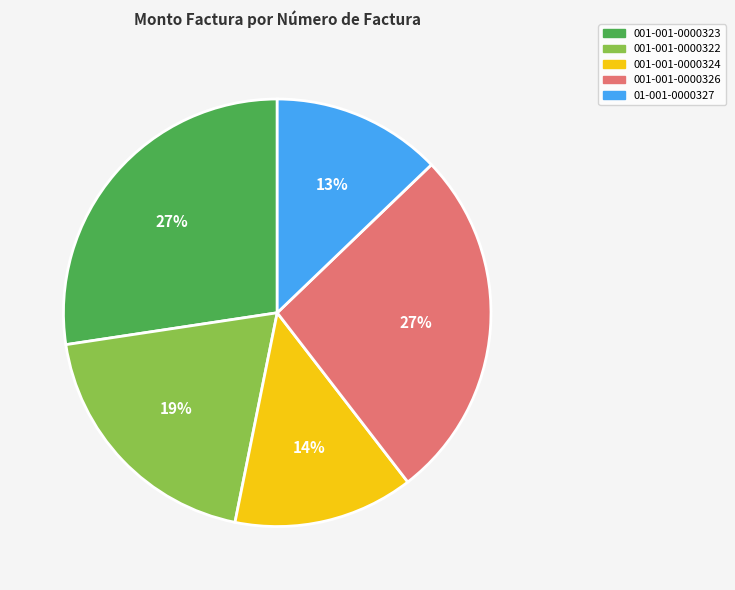

Is 01-001-0000327 the majority of the pie?

No